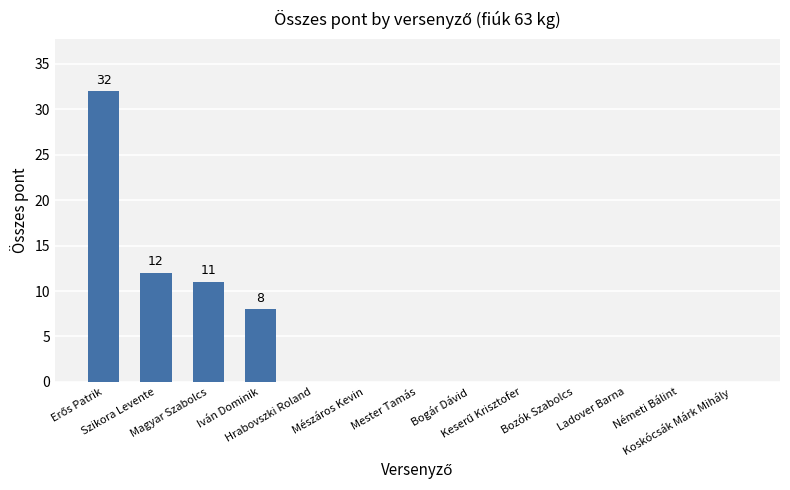

What is the sum of all values?

63